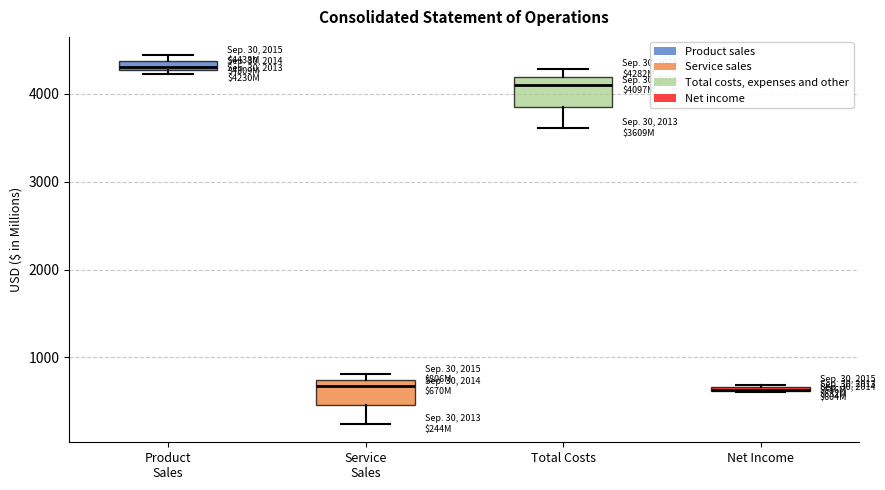

Where is the lower edge of the box for Net Income on the y-axis? The values are not printed on the chart, so give them approximately, as read against the axis.

600